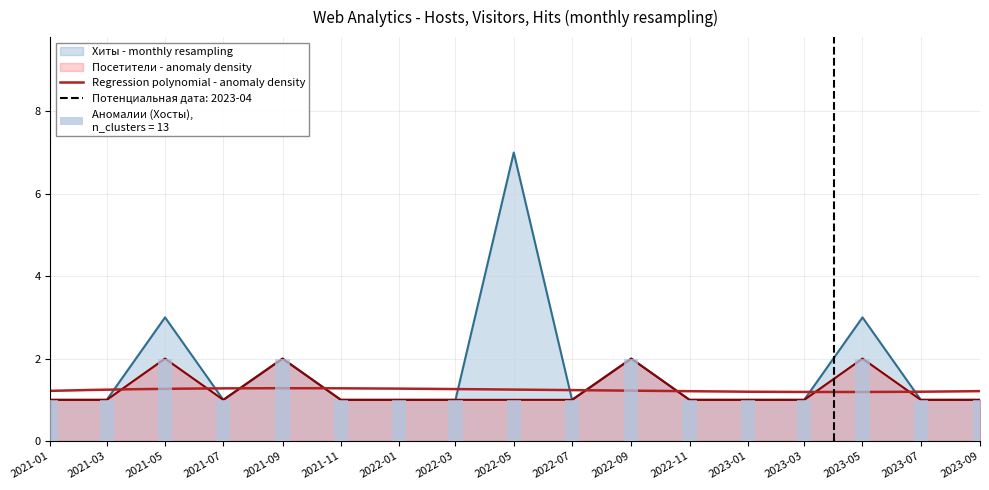

Between 2023-03 and 2023-01, which is larger?

2023-03